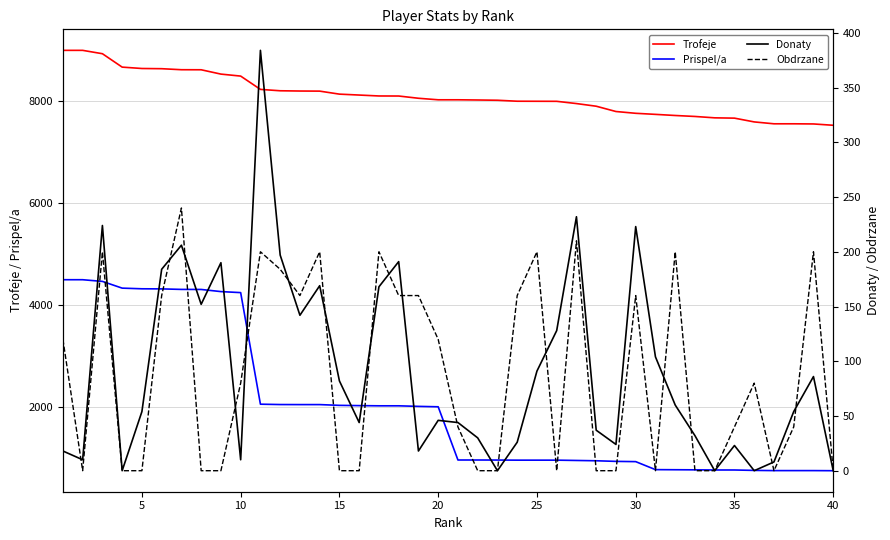

Which series has the largest total across all categories?

Trofeje